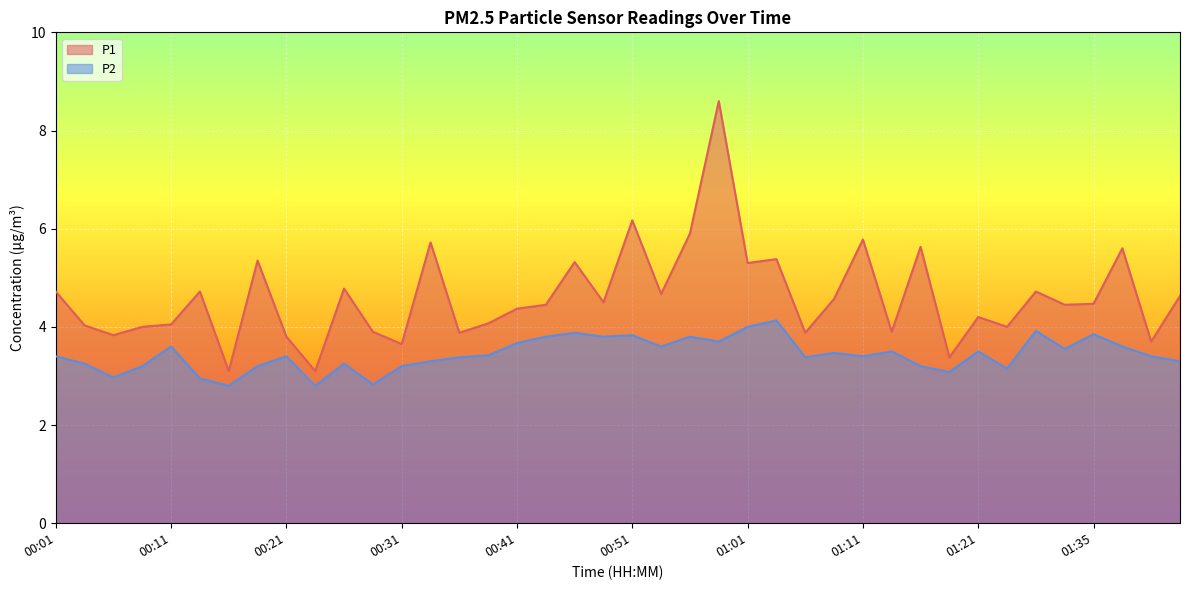

Reading left to right, extract all data points from this chart.

P1: 00:01=4.7	00:04=4.0	00:06=3.8	00:09=4.0	00:11=4.0	00:14=4.7	00:16=3.1	00:19=5.3	00:21=3.8	00:24=3.1	00:26=4.8	00:29=3.9	00:31=3.6	00:34=5.7	00:36=3.9	00:39=4.1	00:41=4.4	00:43=4.5	00:46=5.3	00:48=4.5	00:51=6.2	00:53=4.7	00:56=5.9	00:58=8.6	01:01=5.3	01:03=5.4	01:06=3.9	01:08=4.6	01:11=5.8	01:14=3.9	01:16=5.6	01:19=3.4	01:21=4.2	01:27=4.0	01:30=4.7	01:33=4.5	01:35=4.5	01:38=5.6	01:40=3.7	01:43=4.6
P2: 00:01=3.4	00:04=3.2	00:06=3.0	00:09=3.2	00:11=3.6	00:14=3.0	00:16=2.8	00:19=3.2	00:21=3.4	00:24=2.8	00:26=3.2	00:29=2.8	00:31=3.2	00:34=3.3	00:36=3.4	00:39=3.4	00:41=3.7	00:43=3.8	00:46=3.9	00:48=3.8	00:51=3.8	00:53=3.6	00:56=3.8	00:58=3.7	01:01=4.0	01:03=4.1	01:06=3.4	01:08=3.5	01:11=3.4	01:14=3.5	01:16=3.2	01:19=3.1	01:21=3.5	01:27=3.1	01:30=3.9	01:33=3.5	01:35=3.9	01:38=3.6	01:40=3.4	01:43=3.3